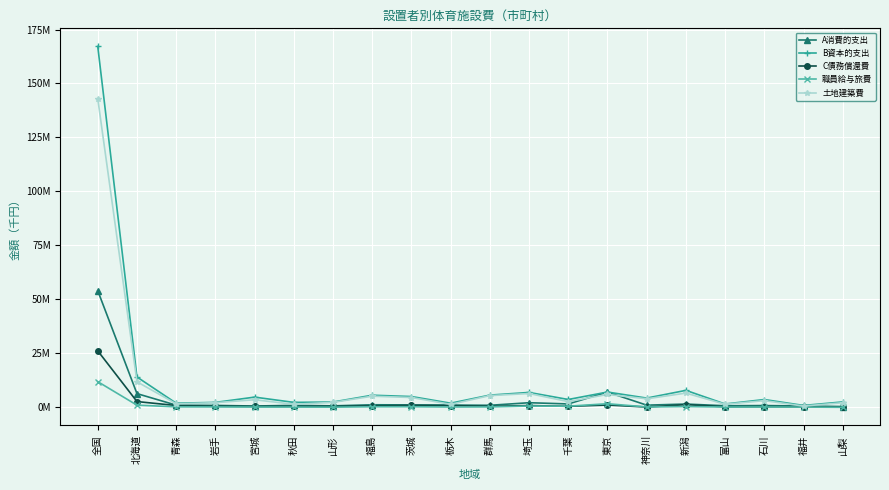

Is this an area chart (filled region under the line)?

No